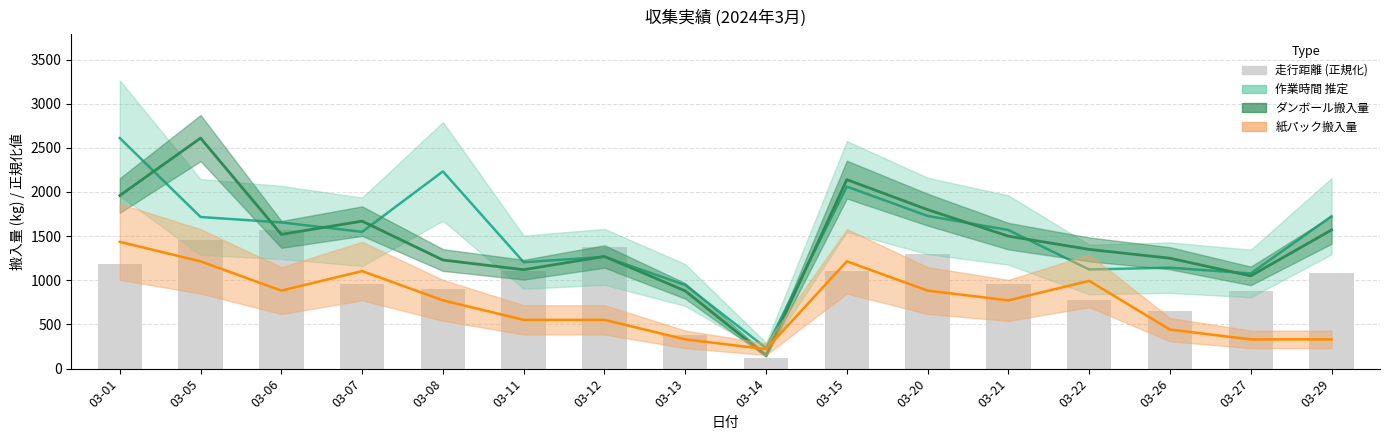

What is the sum of all 走行距離 values?

15806.2